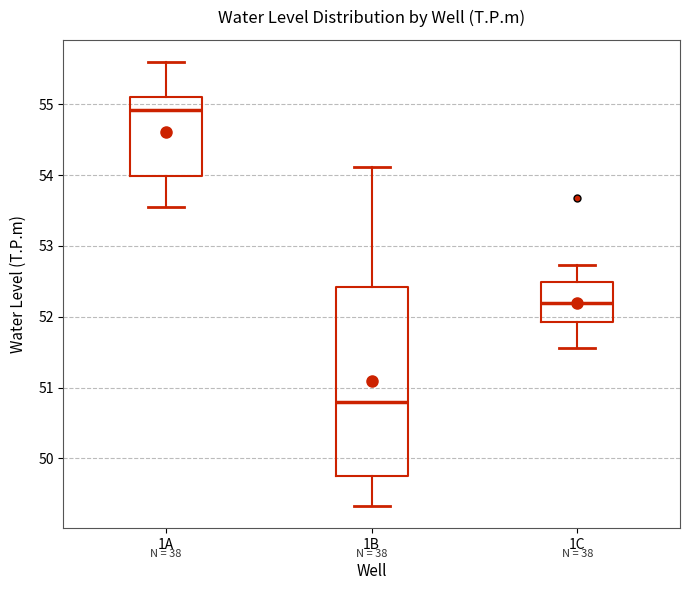

Reading left to right, read every box against the y-axis: the position of its median line, the range the box covers, and the ends of its whiskers. The values are not printed on the chart, so give them approximately, as read against the axis.

1A: median 54.9, box 54.0 to 55.1, whiskers 53.6 to 55.6
1B: median 50.8, box 49.7 to 52.4, whiskers 49.3 to 54.1
1C: median 52.2, box 51.9 to 52.5, whiskers 51.6 to 52.7